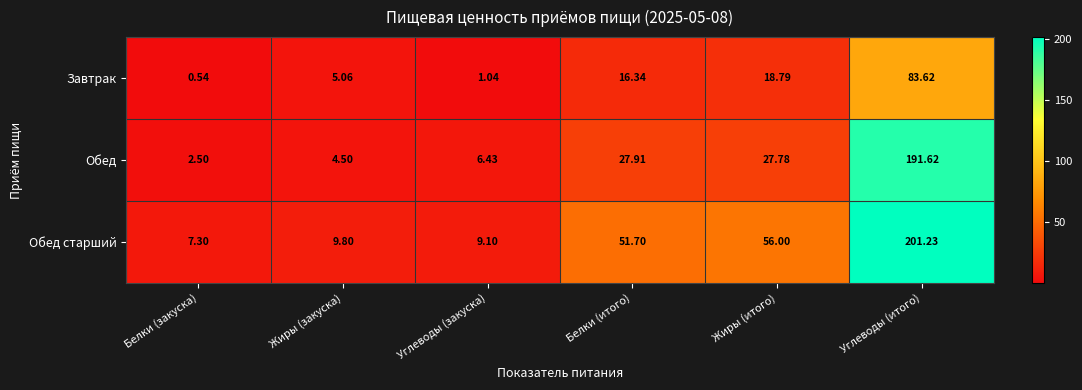

At how many categories does at least one series exceed 145?

1